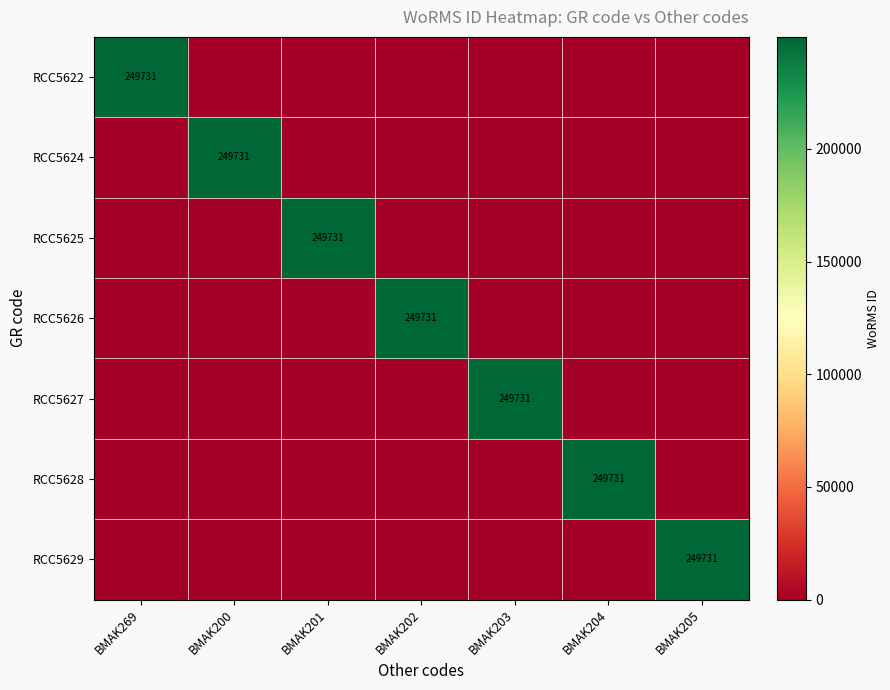

True or false: RCC5622 has a value of 249731 at BMAK269.

True